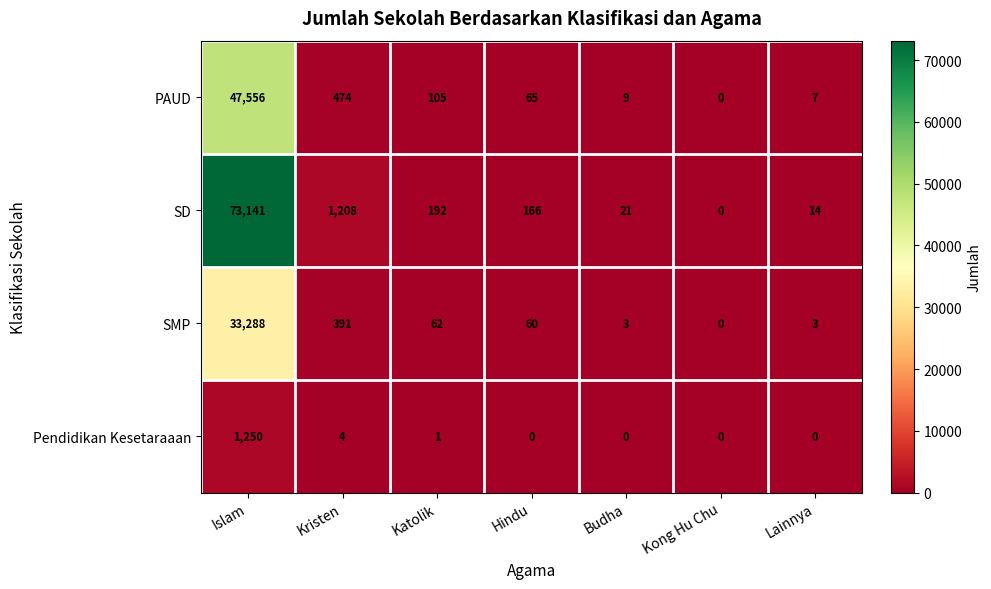

The value of SD at Budha is 21. True or false?

True